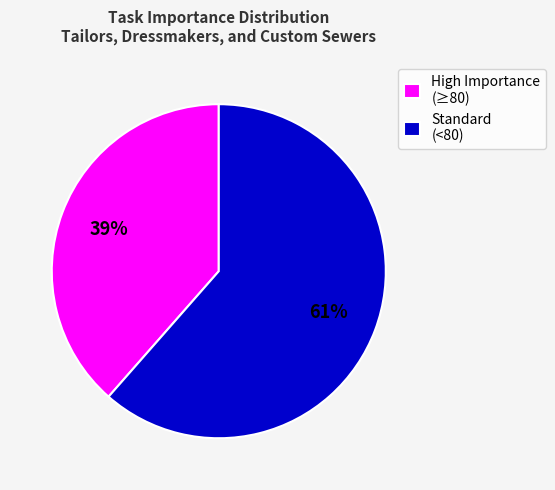

To the nearest percent, what percentage of the pie is High Importance (≥80)?

39%